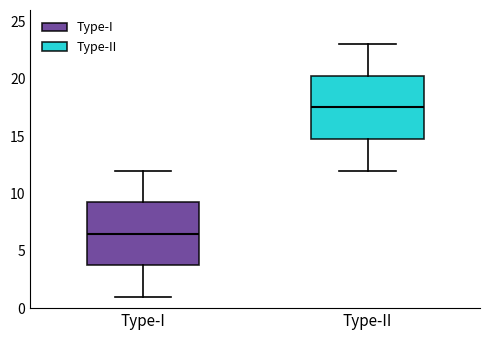

Reading left to right, transcribe this box plot: for each box, give where its median line is, the range the box spans, and where its two whiskers end, as read against the y-axis. The values are not printed on the chart, so give them approximately, as read against the axis.

Type-I: median 6.5, box 4.0 to 9.5, whiskers 1.0 to 12.0
Type-II: median 17.5, box 15.0 to 20.5, whiskers 12.0 to 23.0